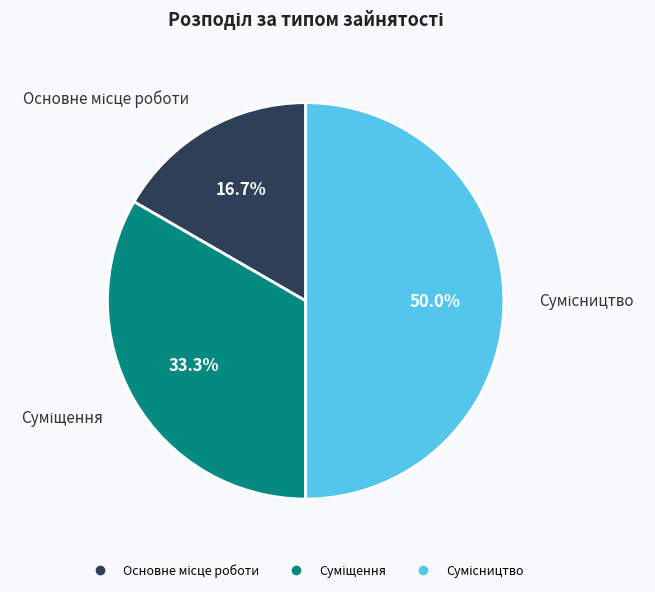

Count the number of slices in the pie.

3